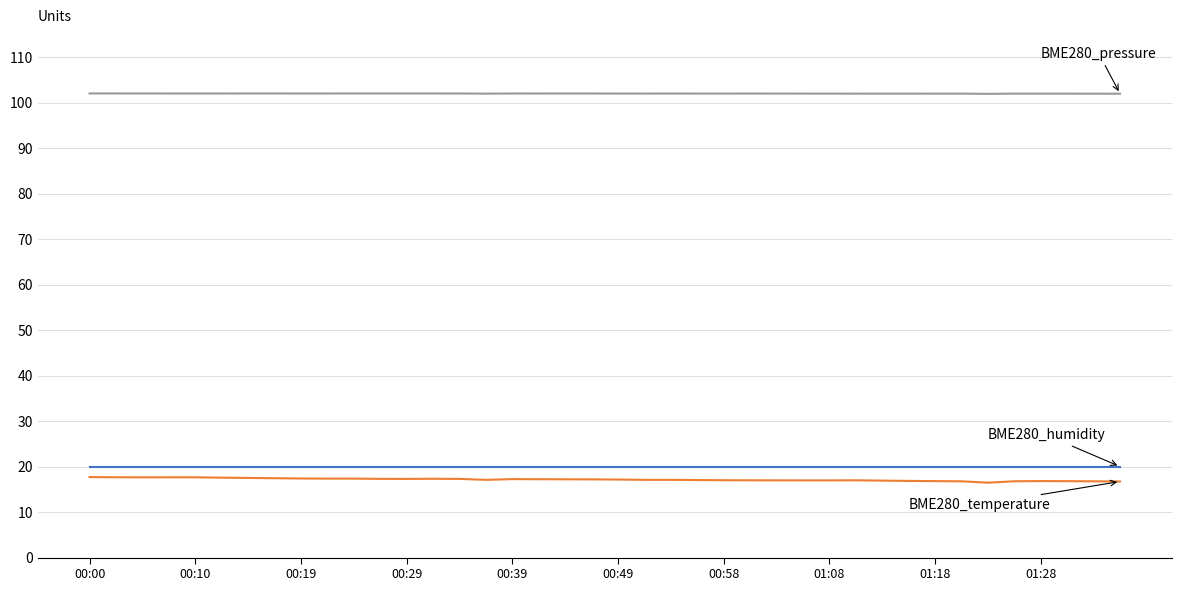

What is the greatest value displayed?

102.0